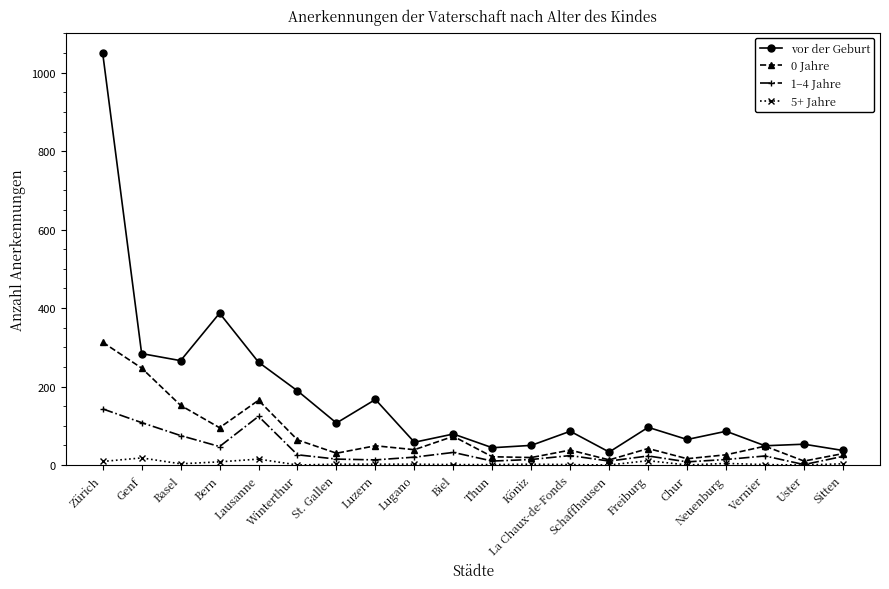

What is the difference between the vor der Geburt values at Zürich and Biel?

971